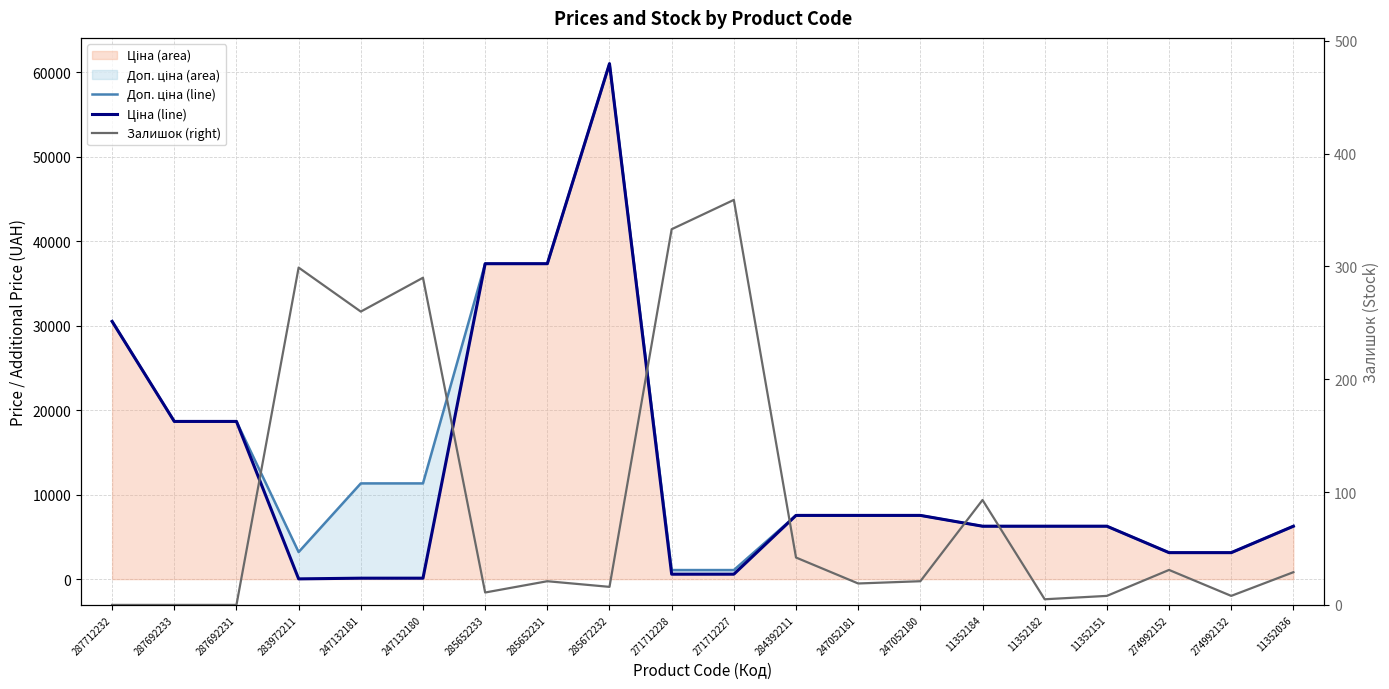

Rank the categories by Залишок (right) value from highest to lowest.

271712227, 271712228, 283972211, 247132180, 247132181, 11352184, 284392211, 274992152, 11352036, 285652231, 247052180, 247052181, 285672232, 285652233, 11352151, 274992132, 11352182, 287712232, 287692233, 287692231